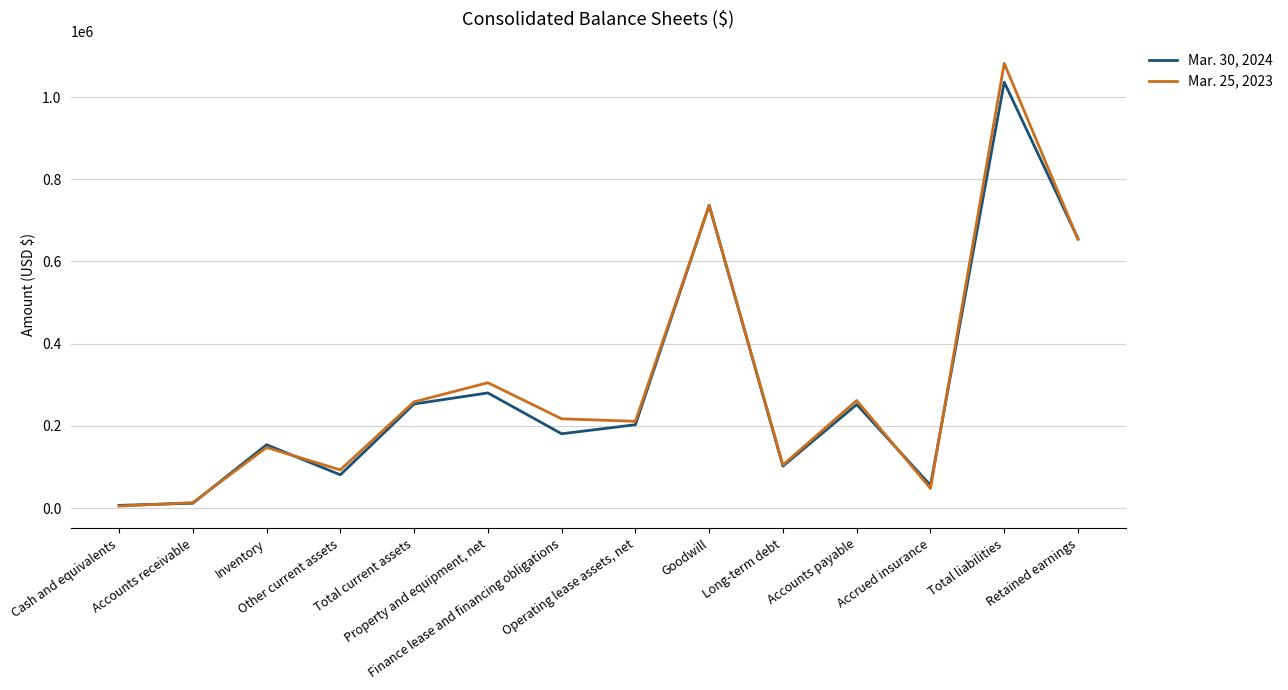

How many lines are shown in the chart?

2